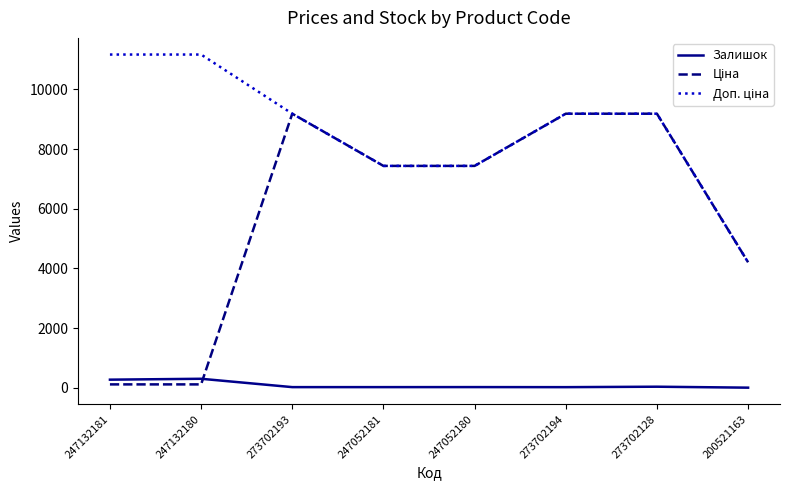

What is the greatest value displayed?

11169.0